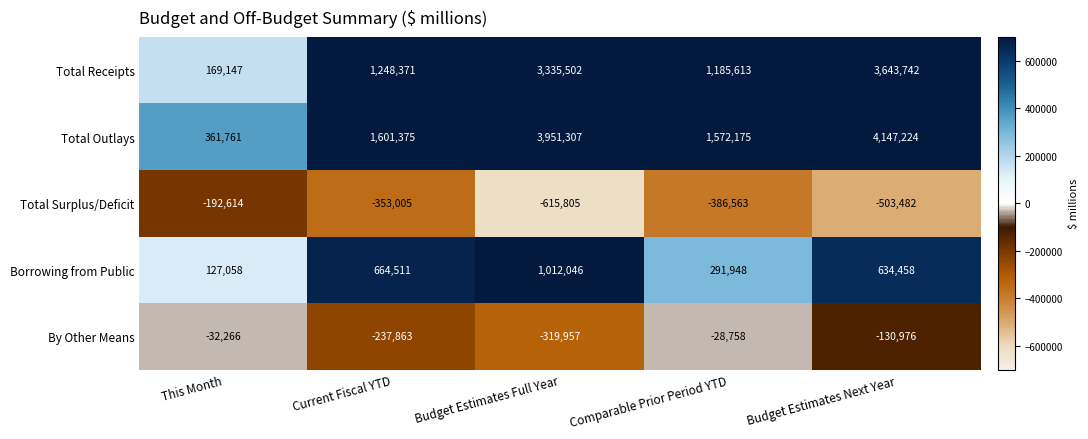

What value does the Borrowing from Public series have at Comparable Prior Period YTD?

291948